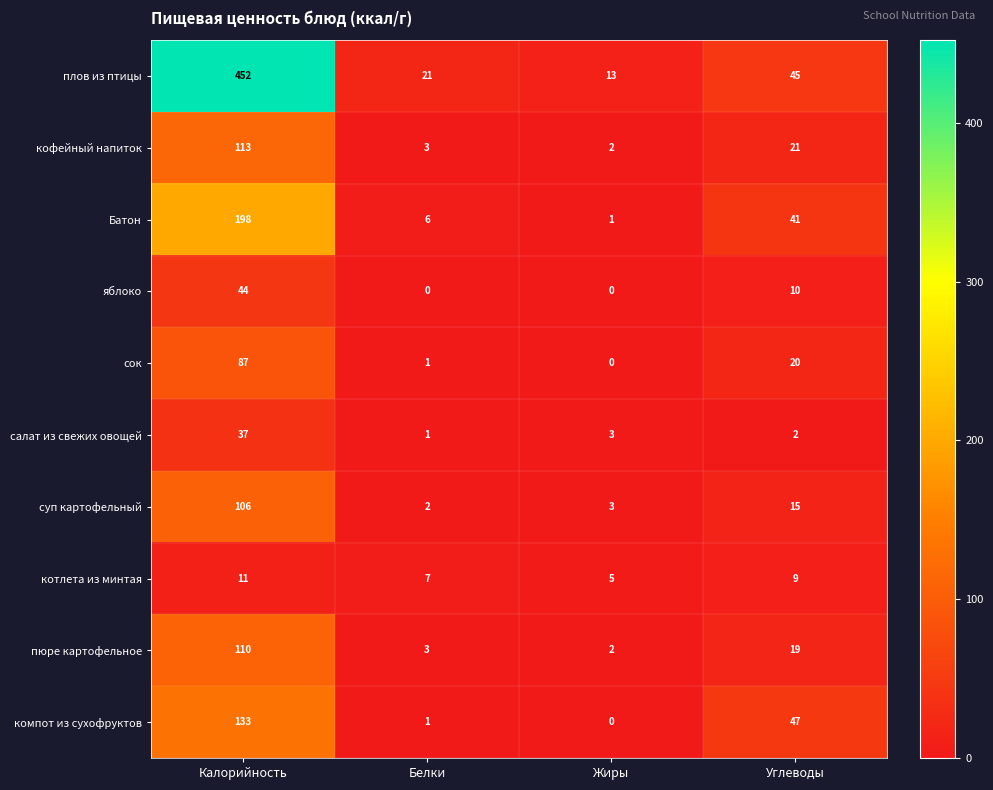

What is the greatest value displayed?

452